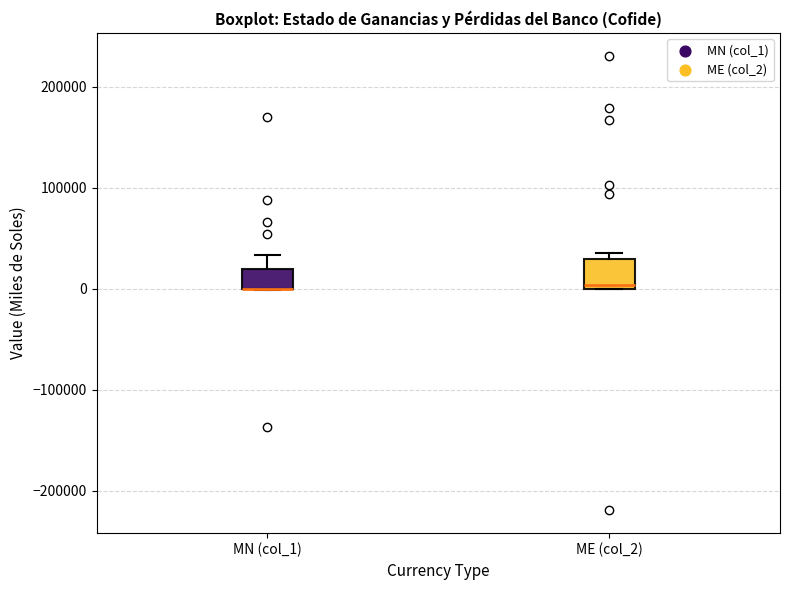

Reading left to right, read every box against the y-axis: the position of its median line, the range the box covers, and the ends of its whiskers. The values are not printed on the chart, so give them approximately, as read against the axis.

MN (col_1): median 0 (drawn on the box's lower edge), box 0 to 20000, whiskers 0 to 30000
ME (col_2): median 0 (just above the box's lower edge), box 0 to 30000, whiskers 0 to 40000